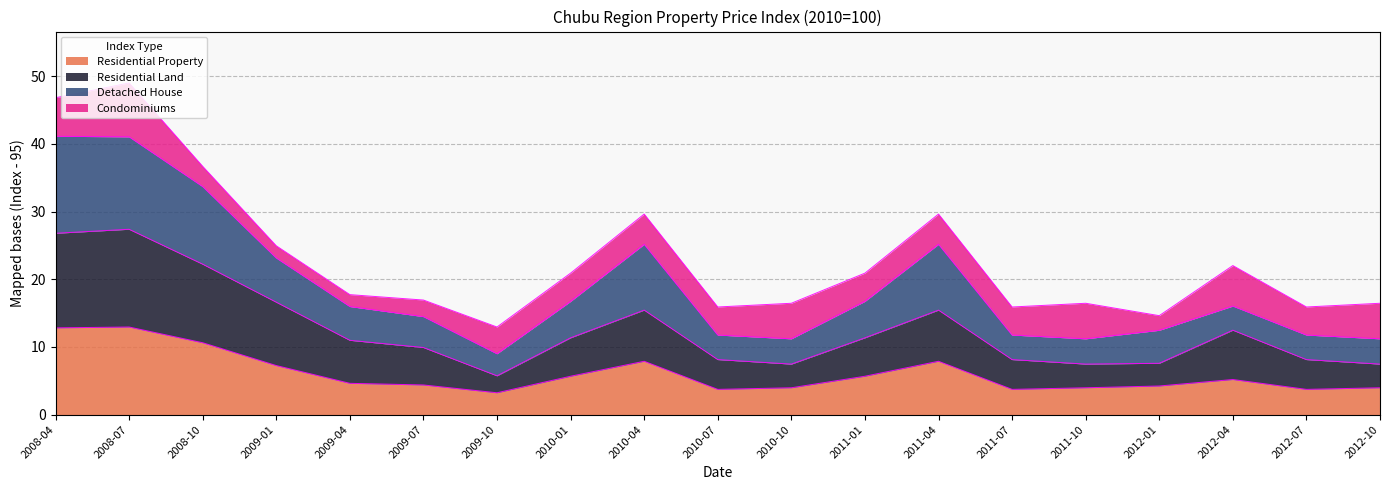

Which series changed the most between 2009-01 and 2011-04?

Detached House